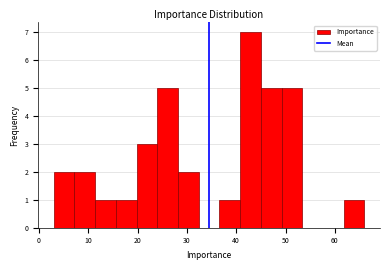

What is the height of the bar covering 19.8 to 24.0 on the x-axis? Neither the bar edges nor the heights are printed on the chart, so give them approximately, as read against the axes.

3